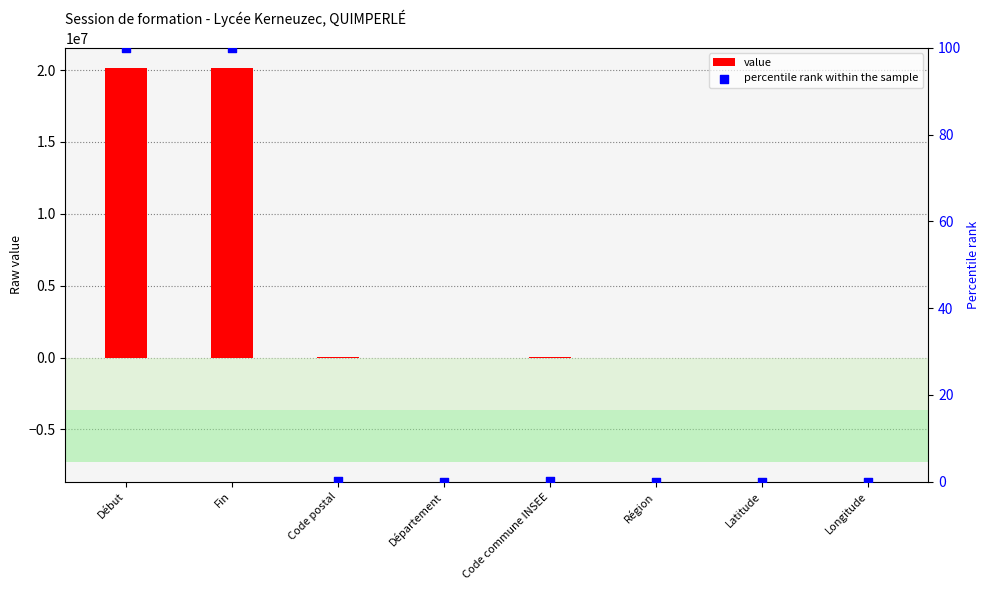

Which series contains the highest Y value?

value